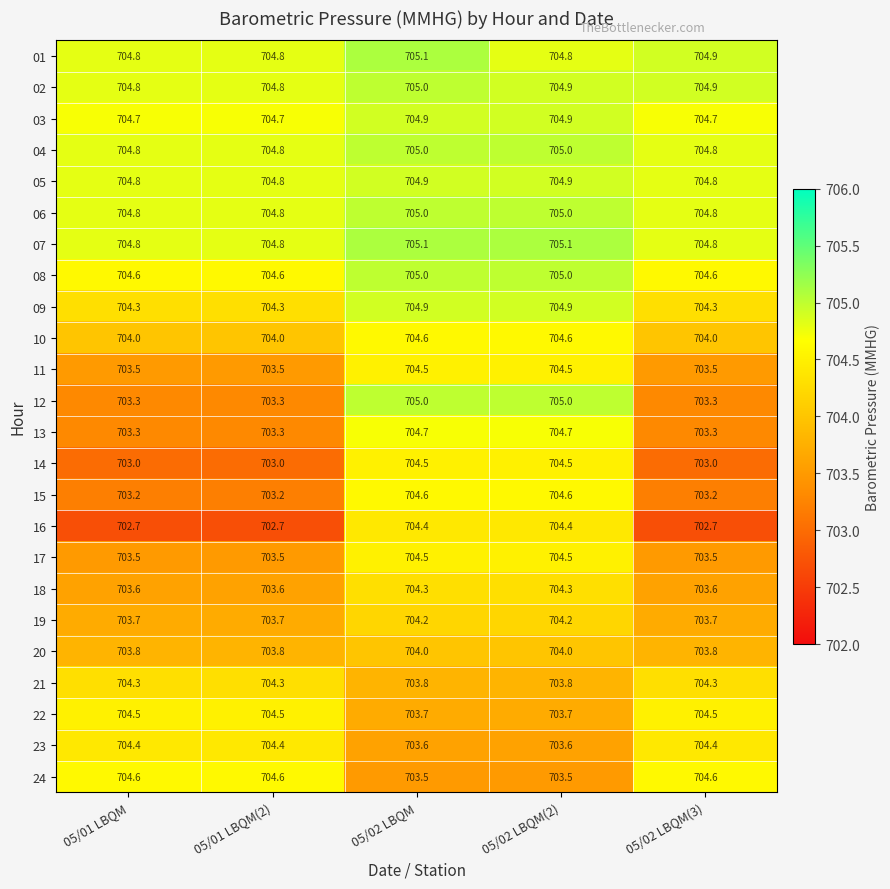

The value of 06 at 05/02 LBQM(3) is 704.8. True or false?

True